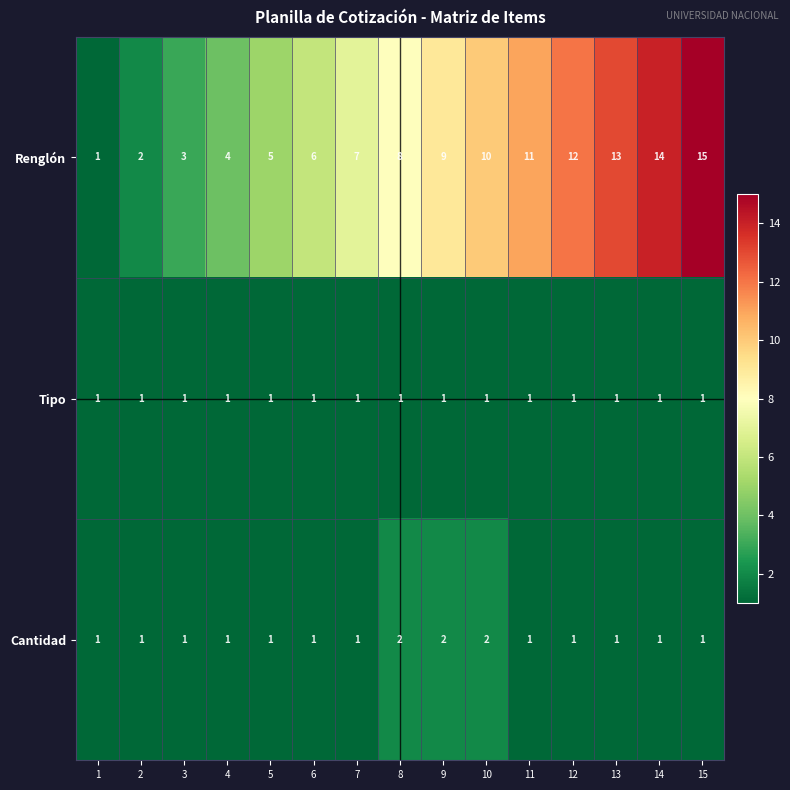

Rank the series by their maximum value, from lowest to highest.

Tipo, Cantidad, Renglón